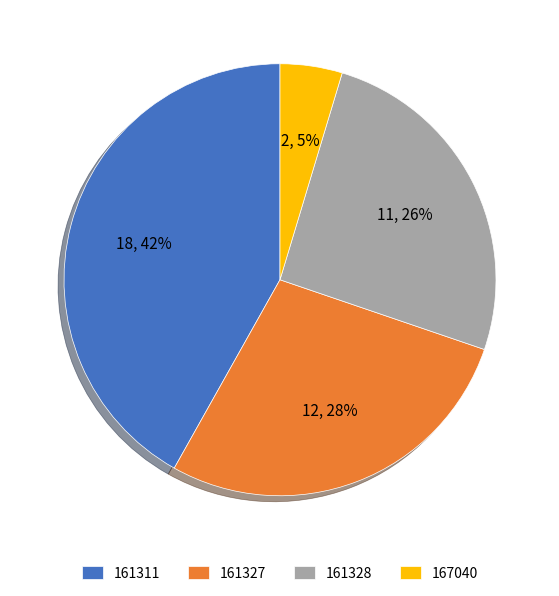

Which has a higher value, 161328 or 161311?

161311